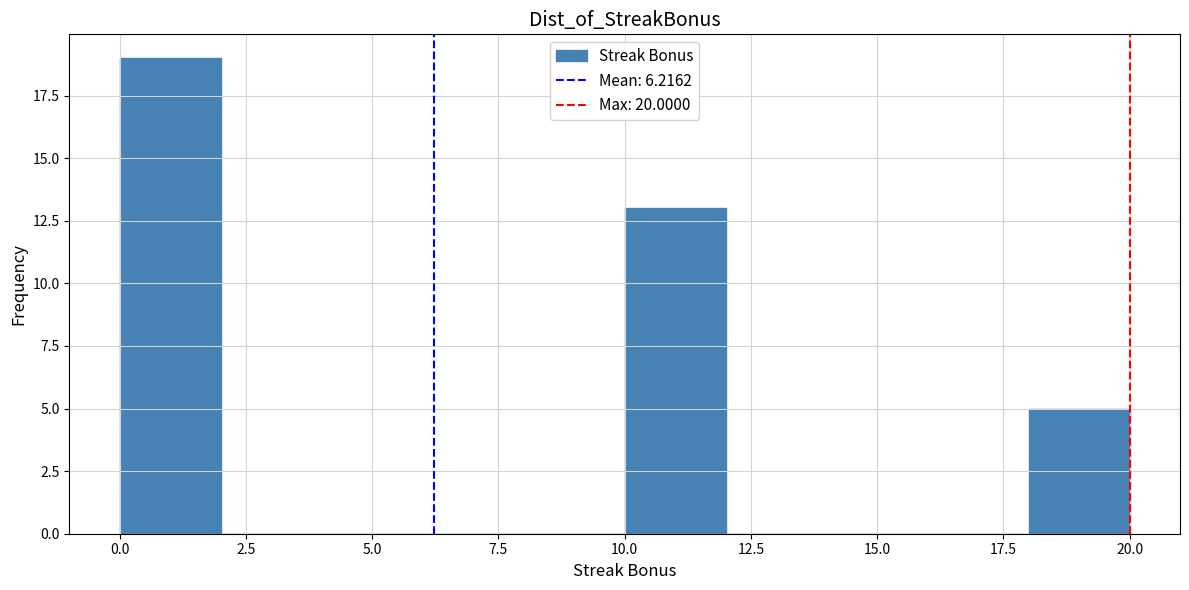

Over which range of the x-axis is the bar tallest?

0 to 2